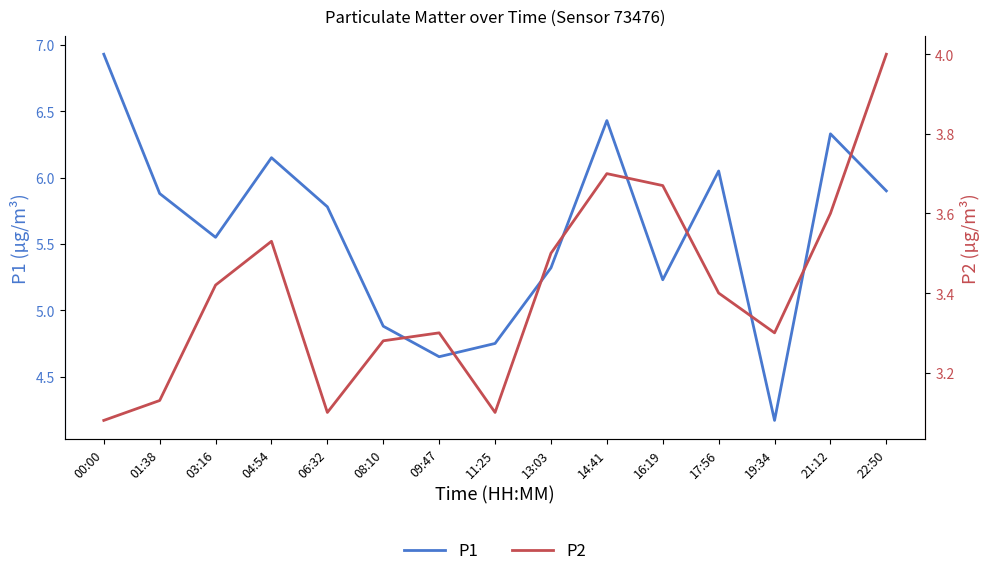

How many lines are shown in the chart?

2